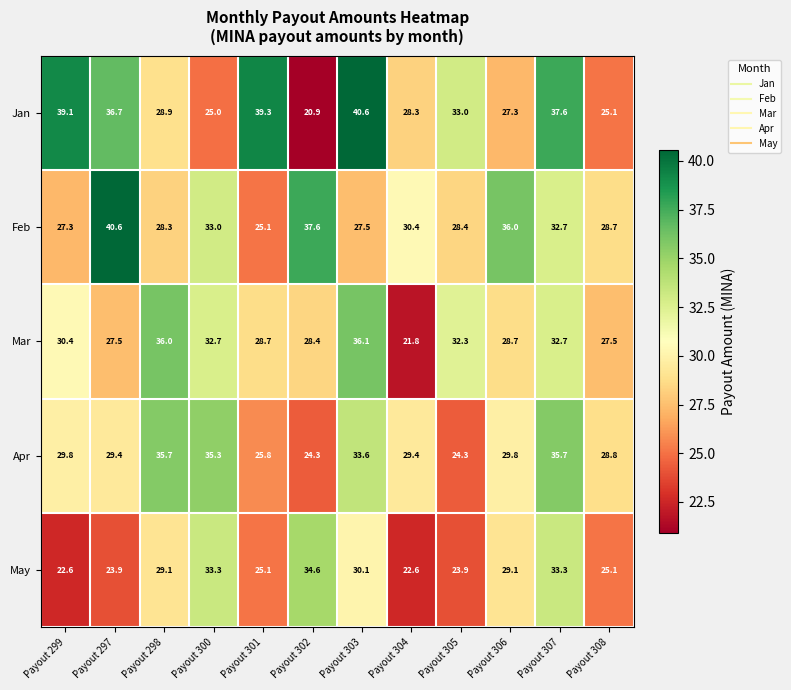

What is the total value across all series at Payout 306?

150.9